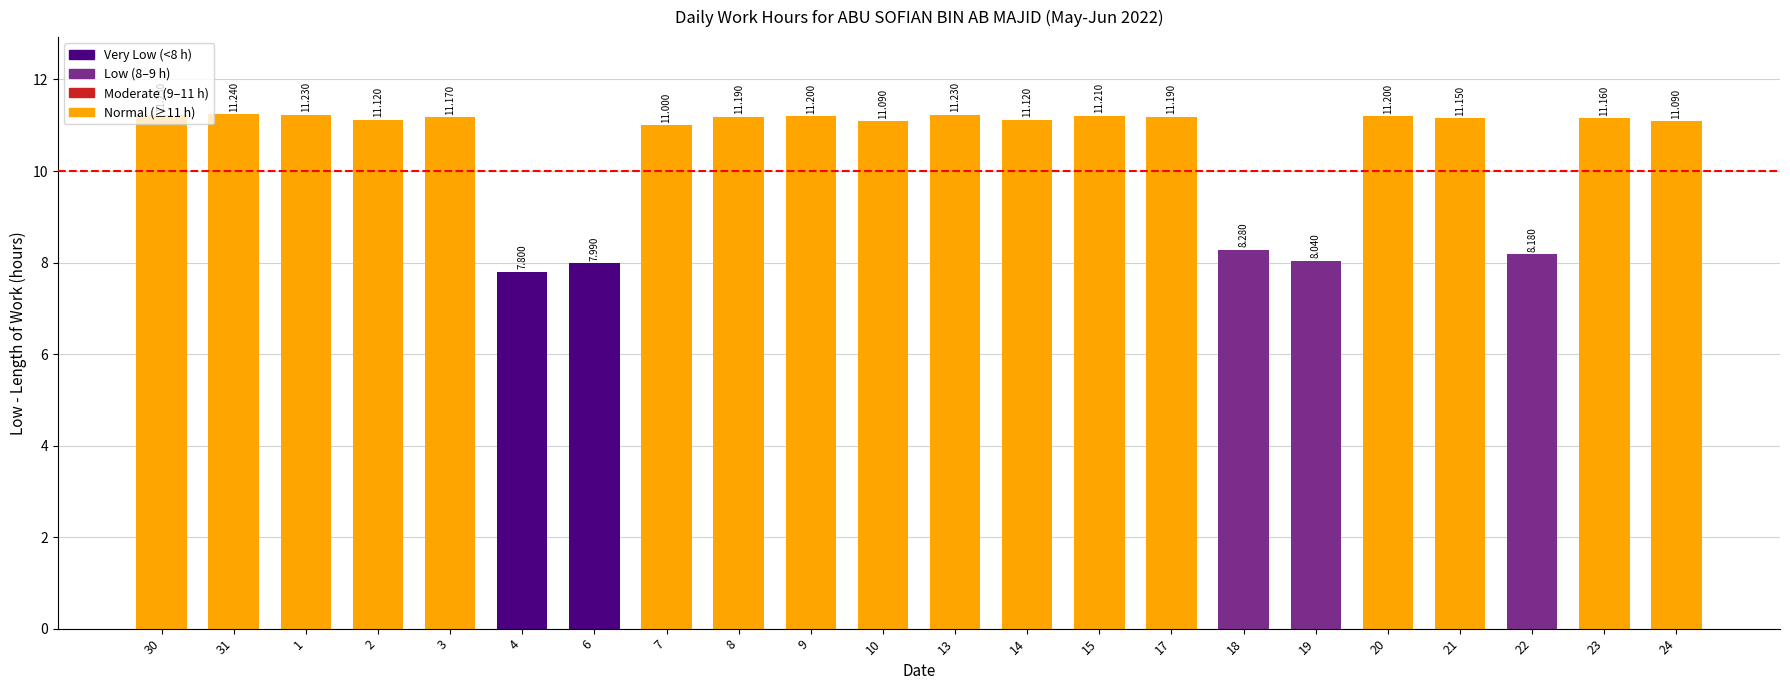

List the labels in order of value, smallest first.

4, 6, 19, 22, 18, 7, 10, 24, 2, 14, 21, 23, 3, 8, 17, 9, 20, 15, 30, 1, 13, 31